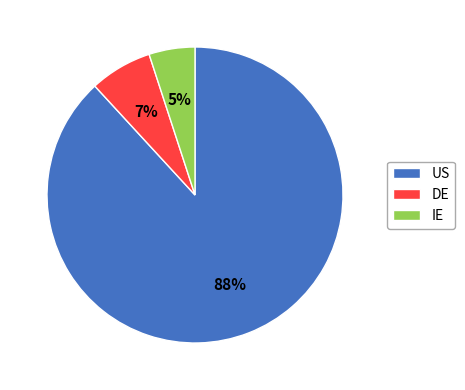

True or false: US accounts for 88% of the total.

True